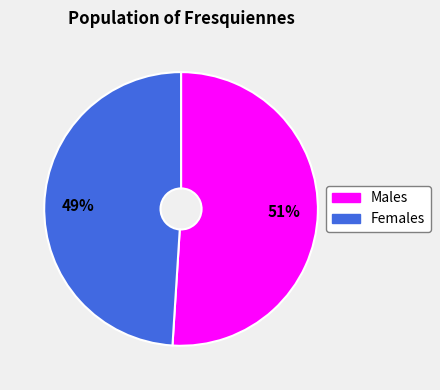

Is there any slice that represents more than half of the pie?

Yes